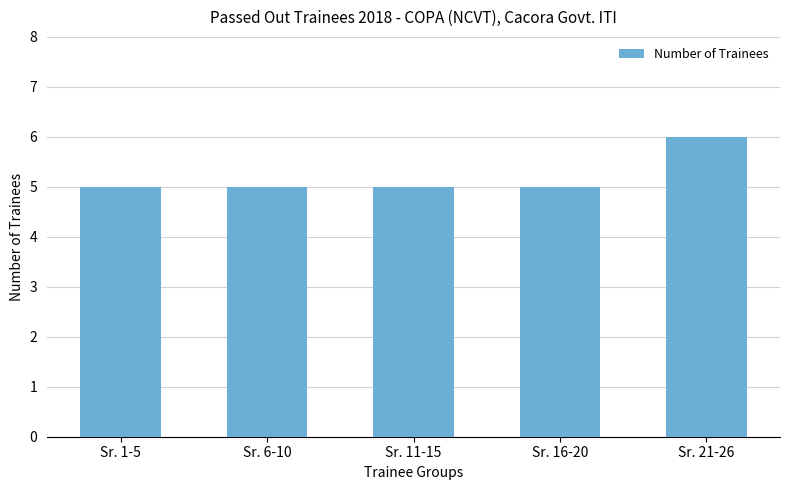

True or false: the data shows 5 at Sr. 1-5.

True